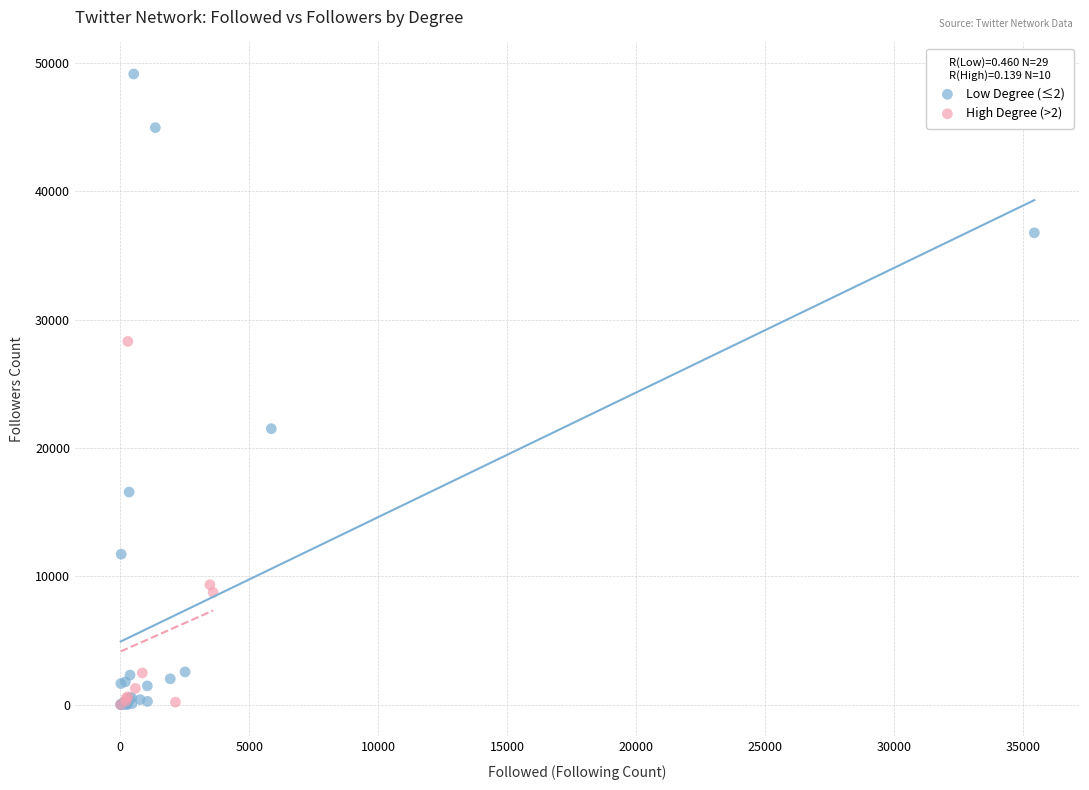

Which series has the widest spread of Y values?

Low Degree (≤2)